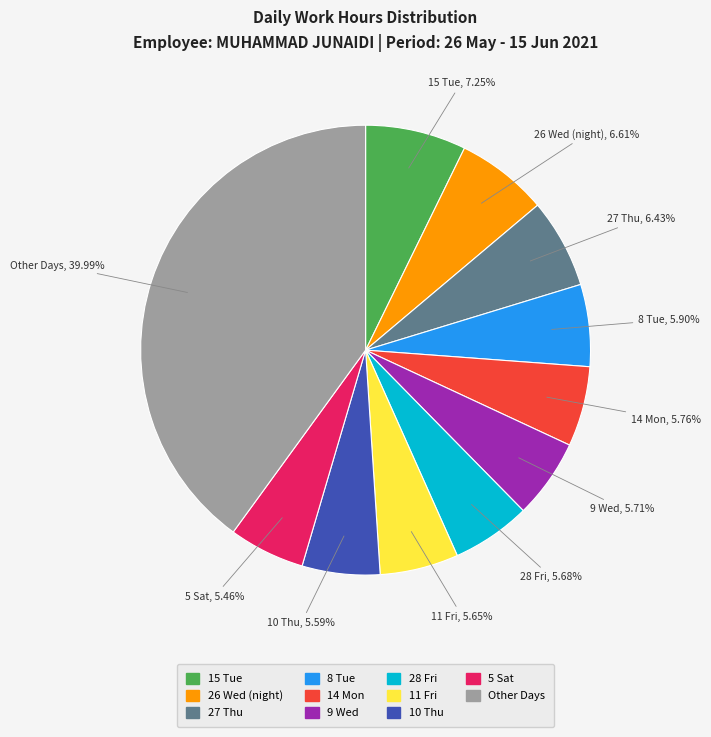

Does any single category account for the majority?

No